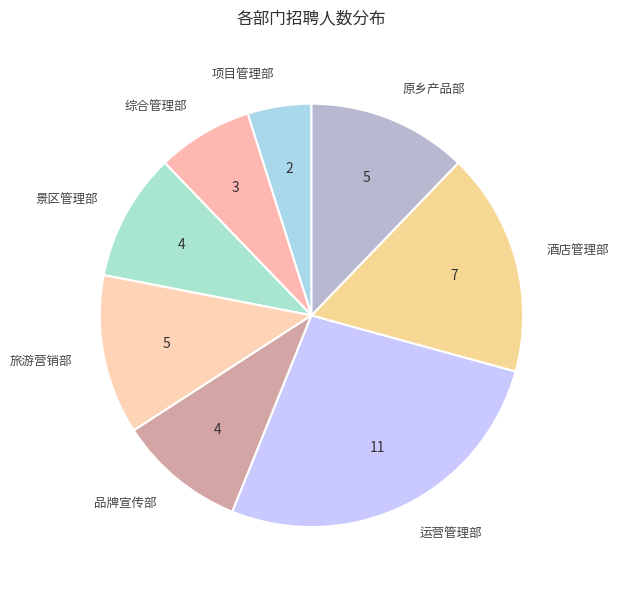

True or false: 旅游营销部 accounts for 12% of the total.

True